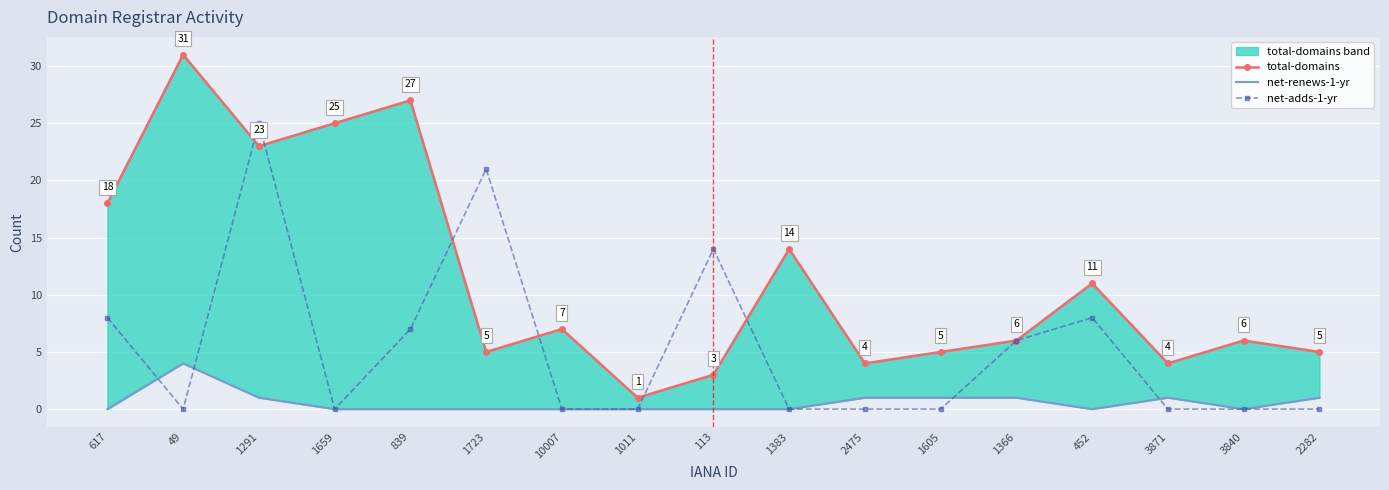

What is the label of the 11th point from the left?

2475